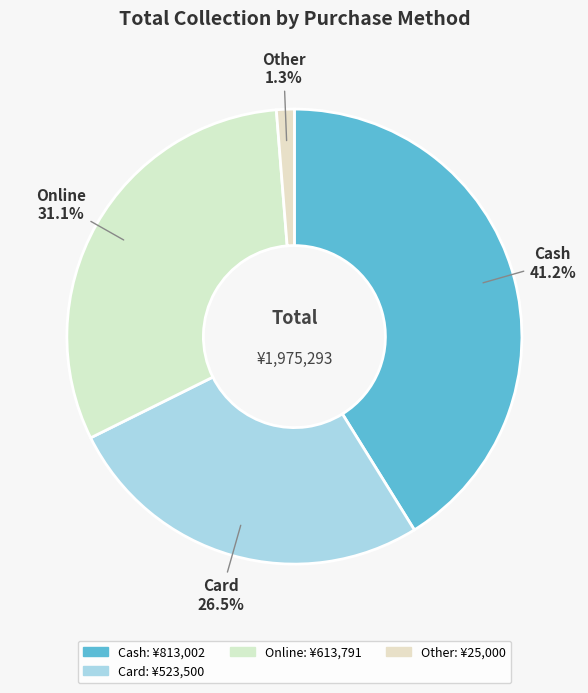

Is it true that Card is 33% of the pie?

False